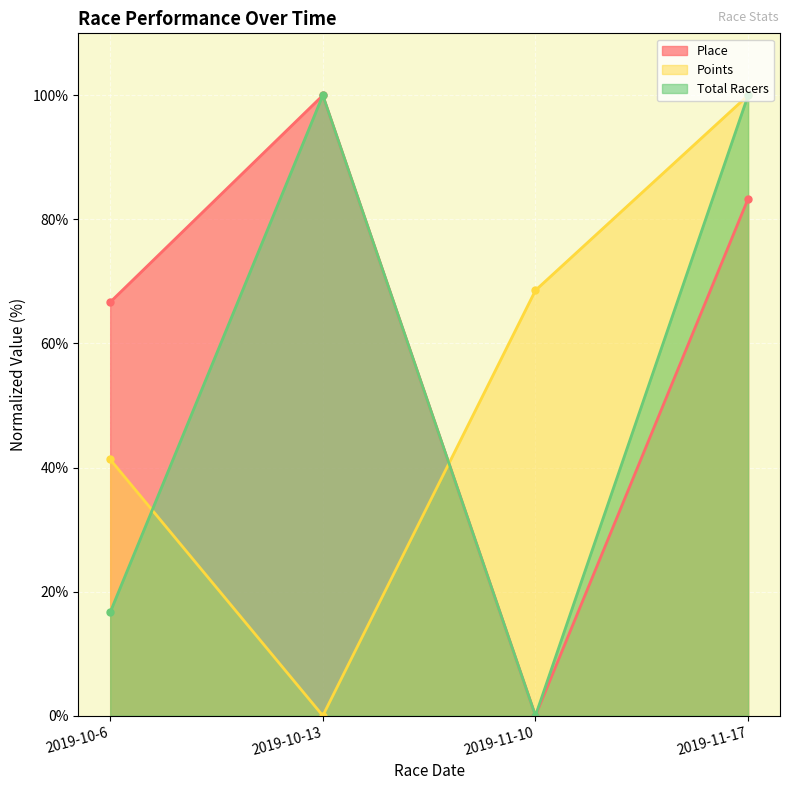

The Total Racers series shows 100.0 at 2019-11-17. True or false?

True